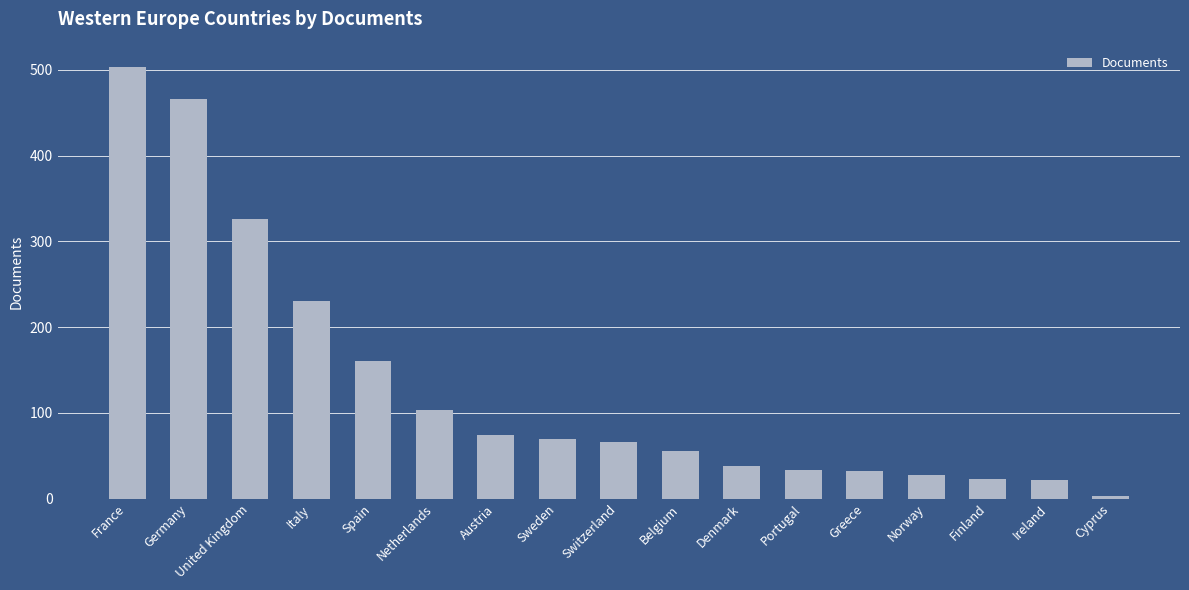

What is the change in value from Denmark to Portugal?

-5